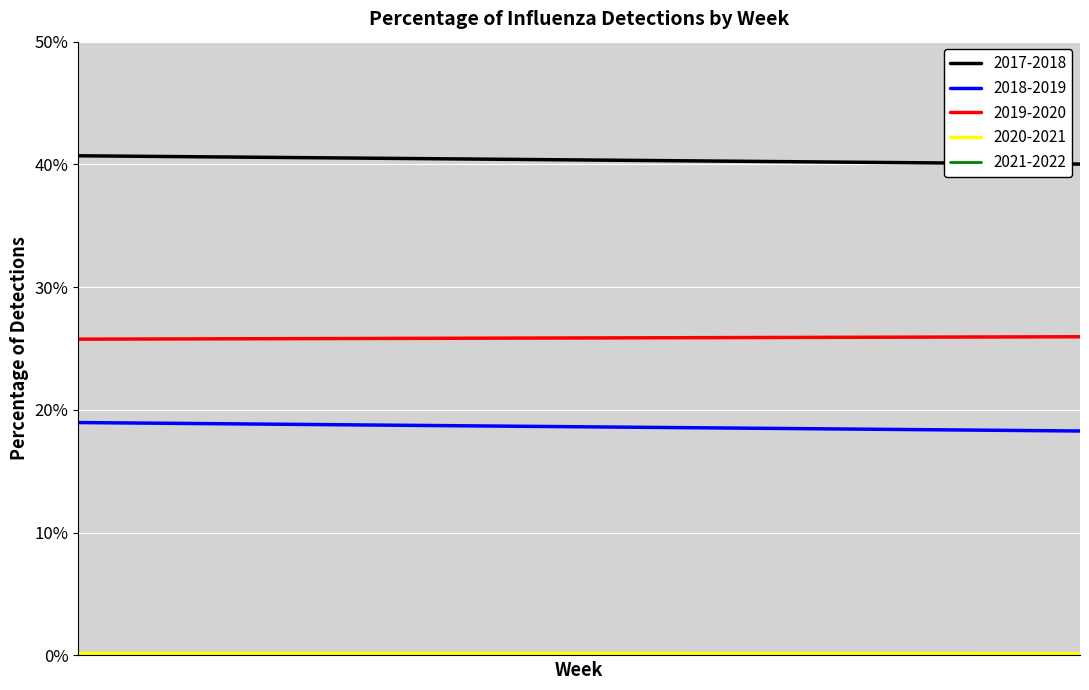

In 2019-2020, how many points are lower than both neighbors (excluding endpoints)?

7